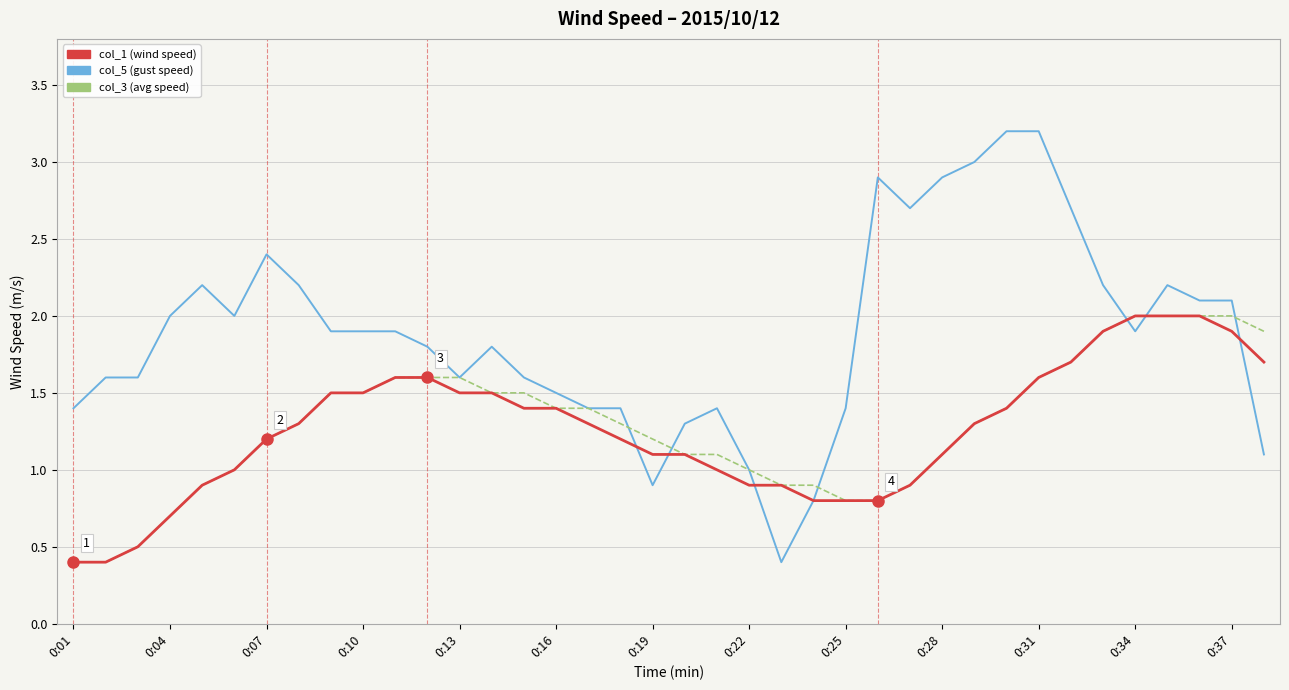

What is the minimum value for col_5 (gust speed)?

0.4